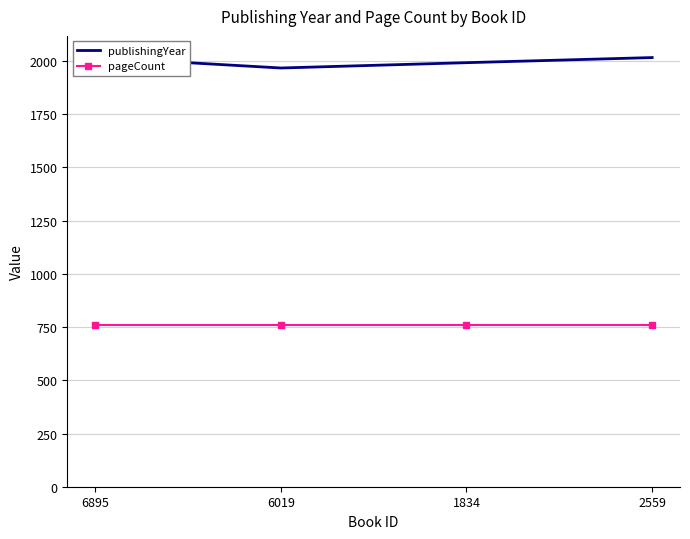

What is the lowest value of the publishingYear series?

1967